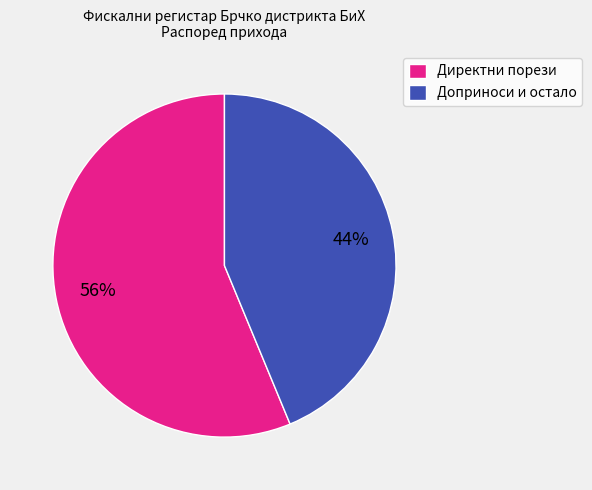

Which category has the biggest portion of the pie?

Директни порези